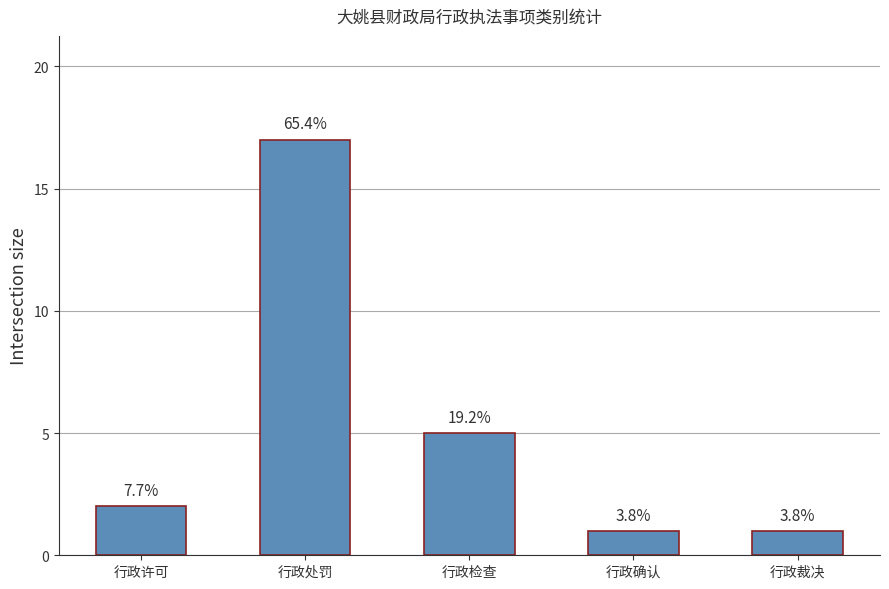

The chart shows a value of 2 at 行政裁决. True or false?

False